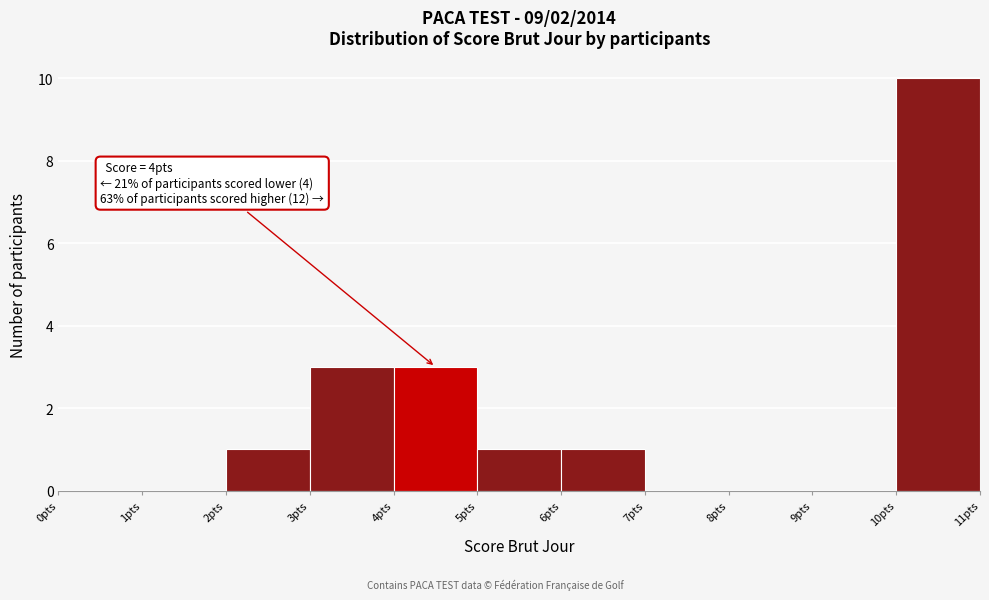

Which range on the x-axis has the tallest bar?

10 to 11